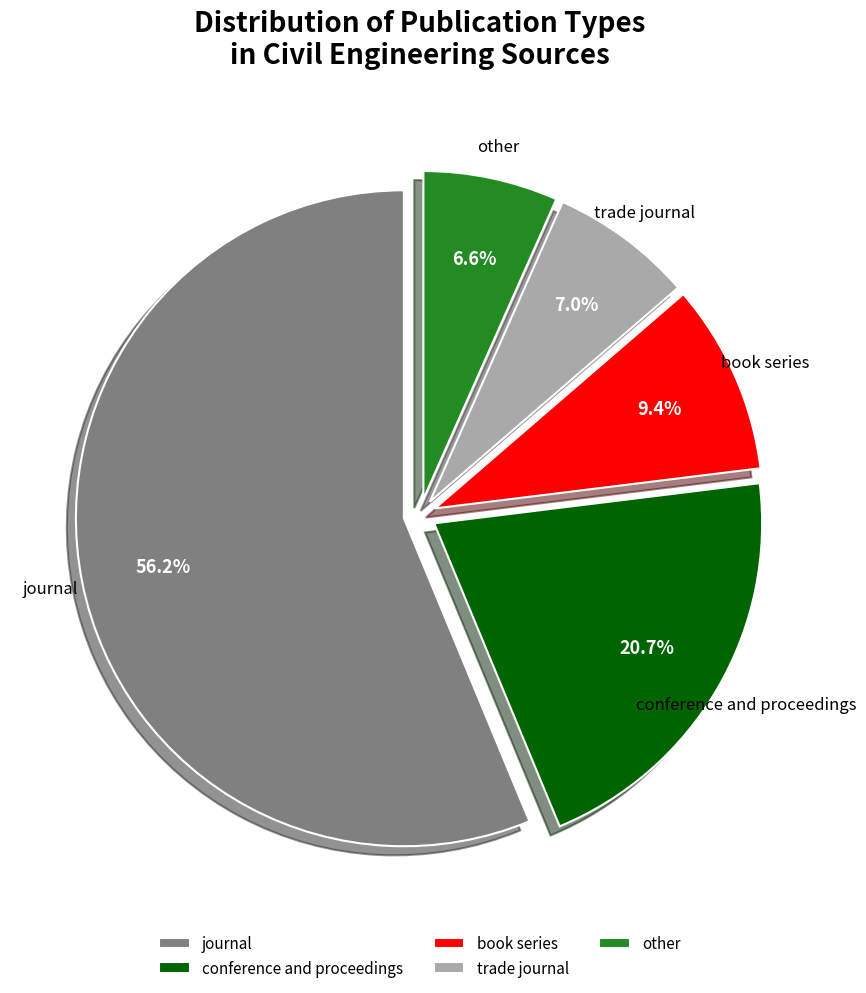

Is the sum of trade journal and other greater than half?

No